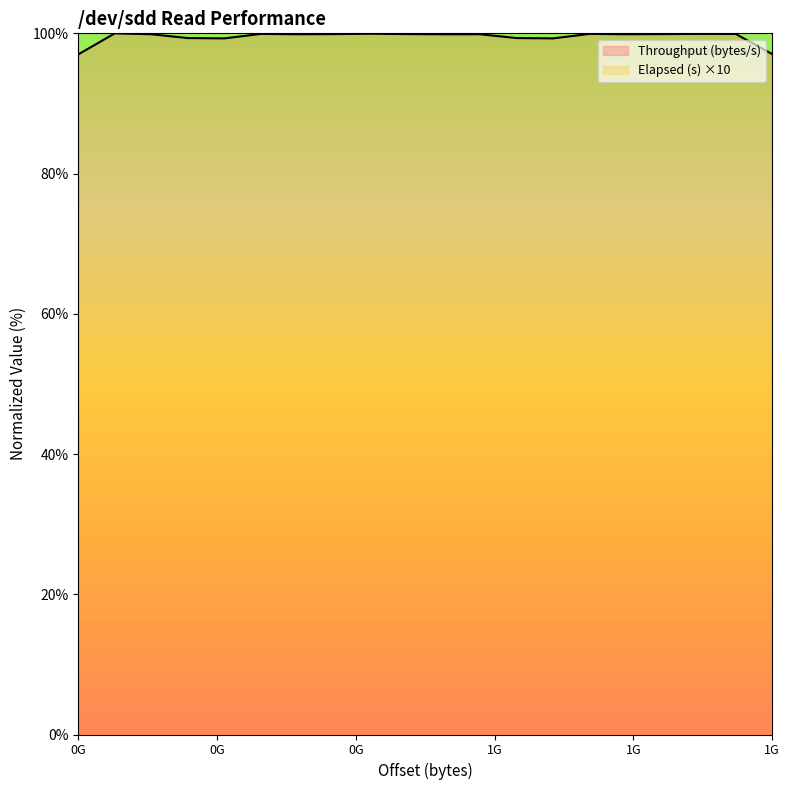

The value of Elapsed (s) at 534773760 is 970.9. True or false?

True